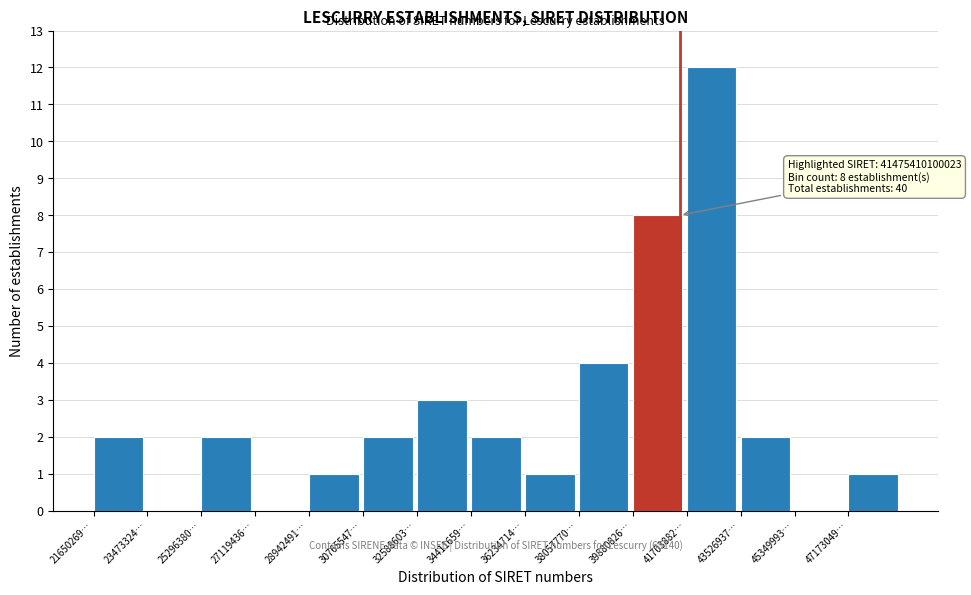

Reading left to right, list all the values displayed in this chart.

21650269…=2	23473324…=0	25296380…=2	27119436…=0	28942491…=1	30765547…=2	32588603…=3	34411659…=2	36234714…=1	38057770…=4	39880826…=8	41703882…=12	43526937…=2	45349993…=0	47173049…=1